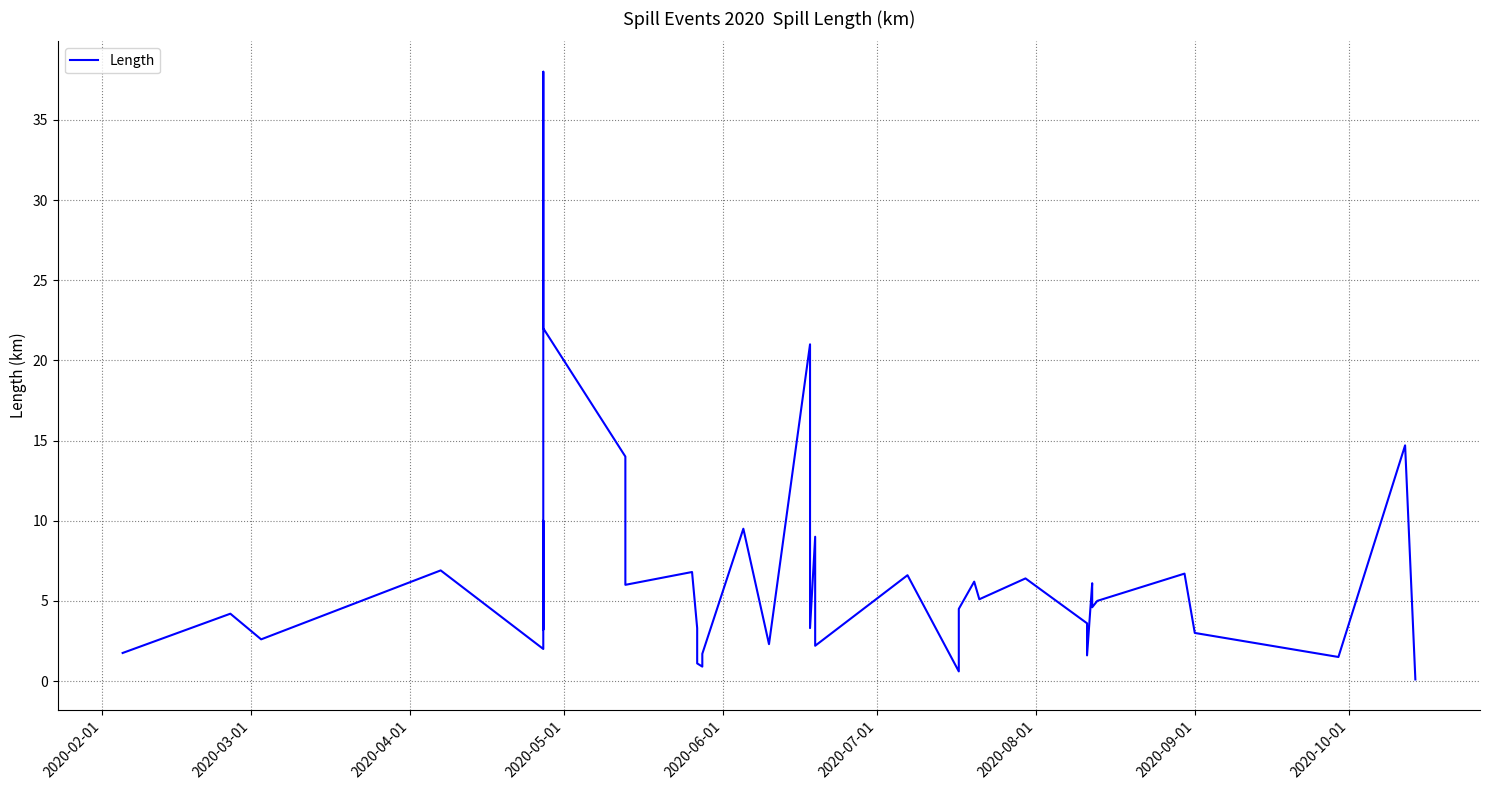

True or false: the data has more than 0 interior local peaks.

True